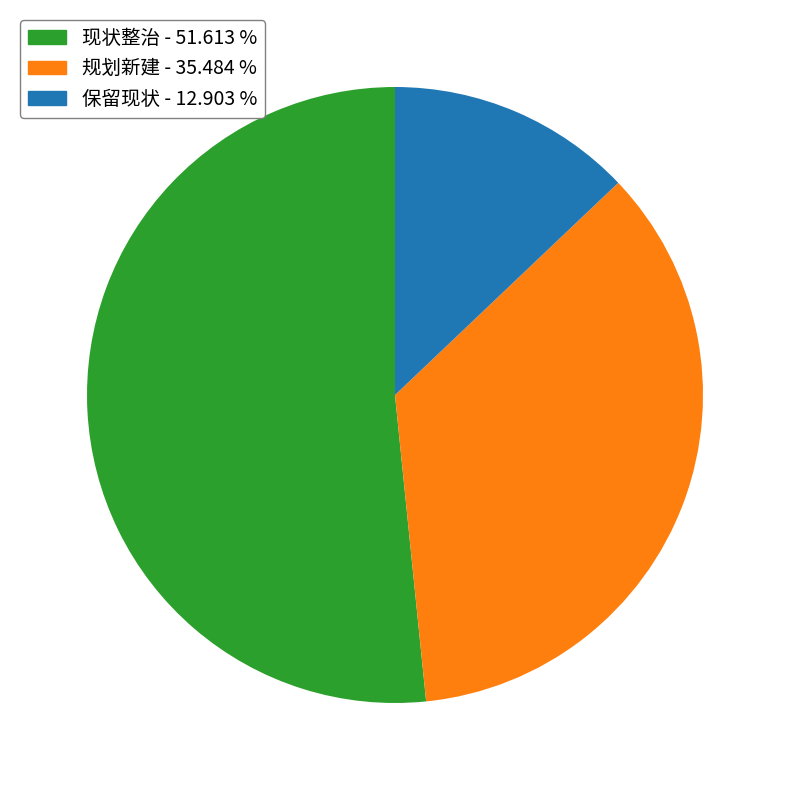

What is the ratio of the value at 现状整治 to the value at 规划新建?

1.5